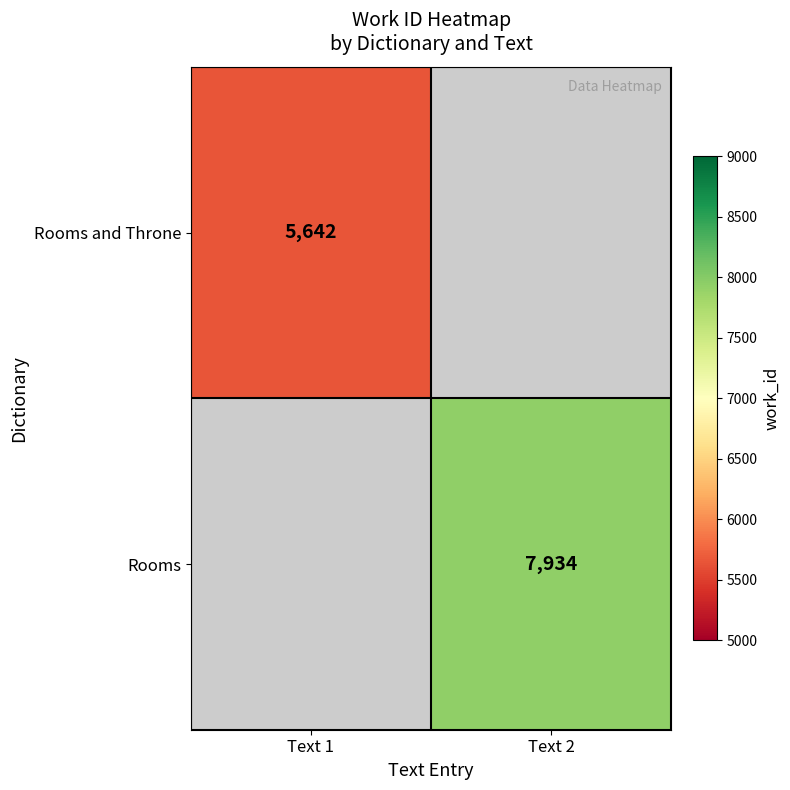

The Rooms series shows 4084 at Text 2. True or false?

False